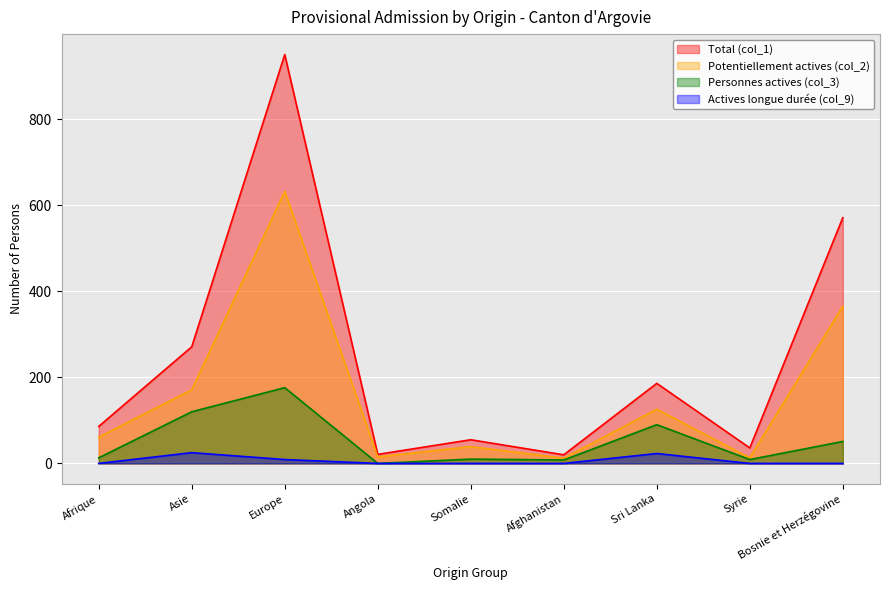

What is the difference between the highest and lowest values at Bosnie et Herzégovine?

571